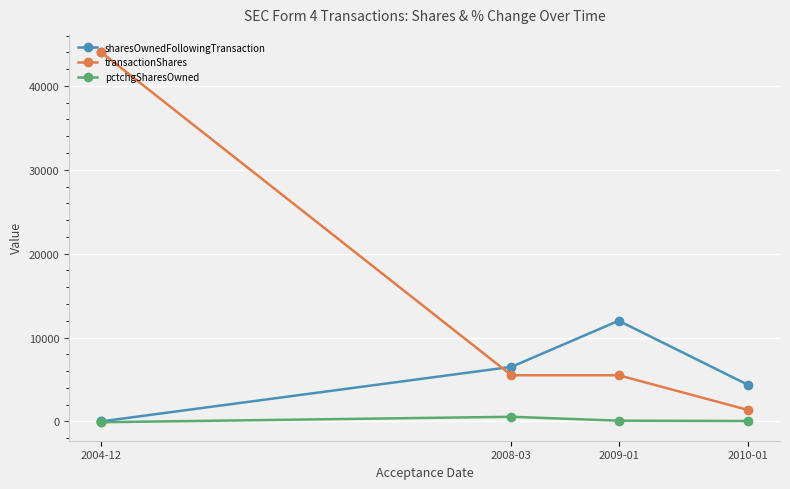

Is the value of pctchgSharesOwned at 2008-03 greater than the value of sharesOwnedFollowingTransaction at 2010-01?

No